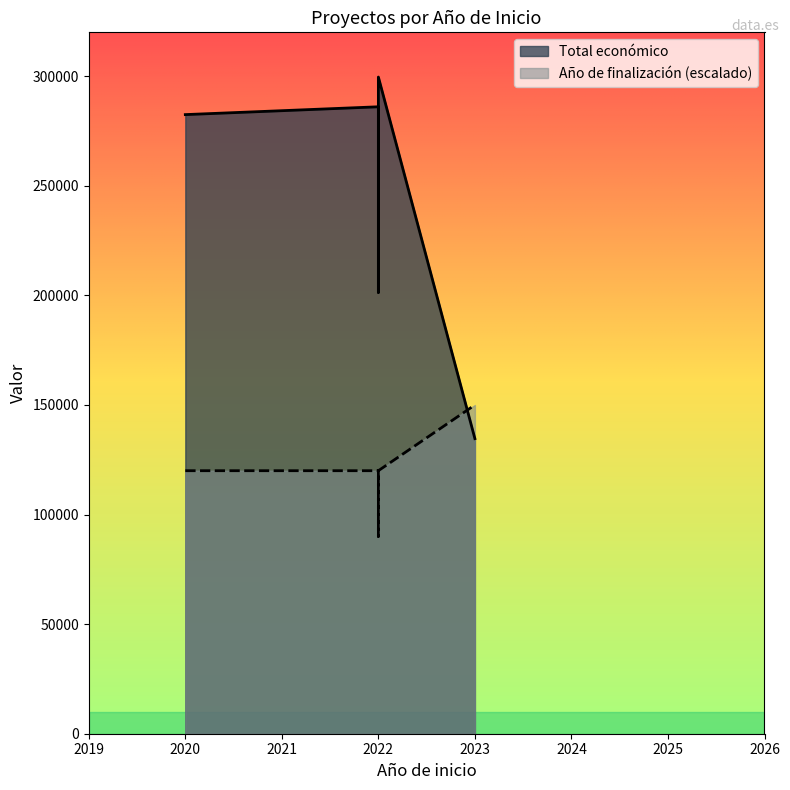

The value of Total económico at 2022 is 161789. True or false?

False